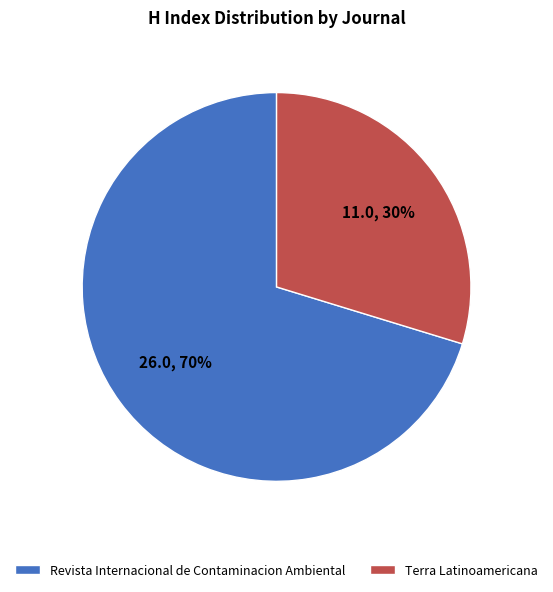

To the nearest percent, what is the combined percentage of Terra Latinoamericana and Revista Internacional de Contaminacion Ambiental?

100%